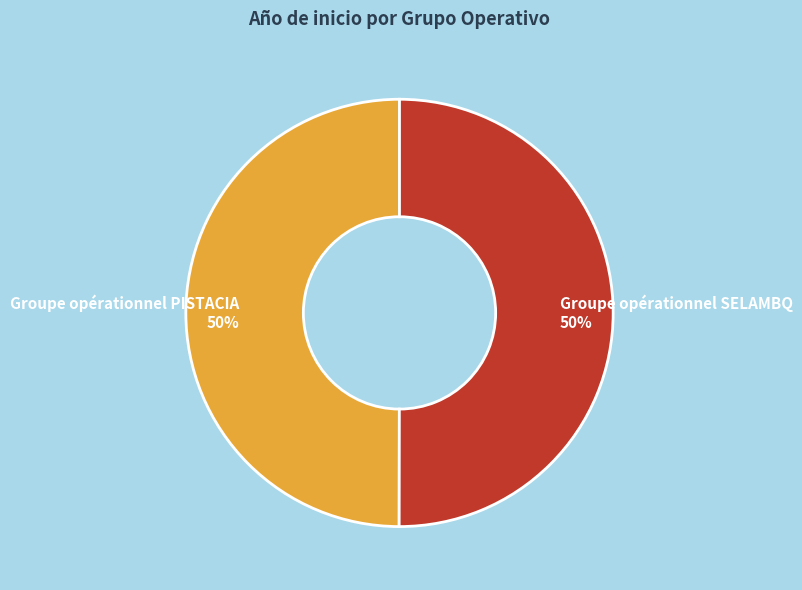

The Groupe opérationnel PISTACIA slice represents 45% of the pie. True or false?

False